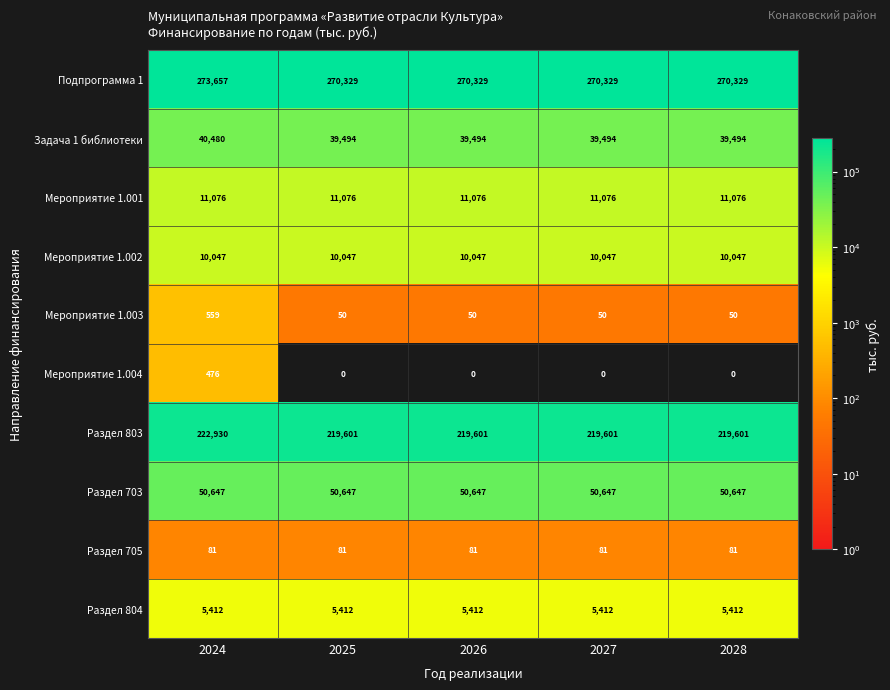

What is the approximate value of Раздел 705 at 2024?

81